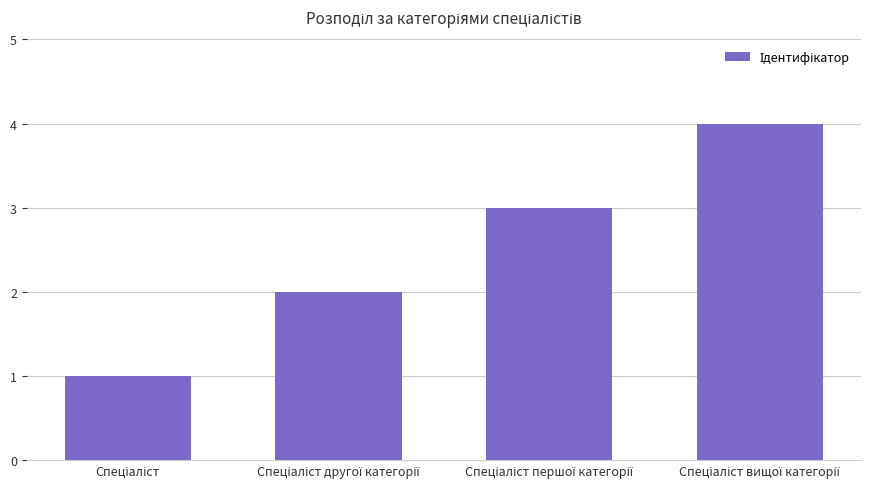

What is the maximum value shown in the chart?

4